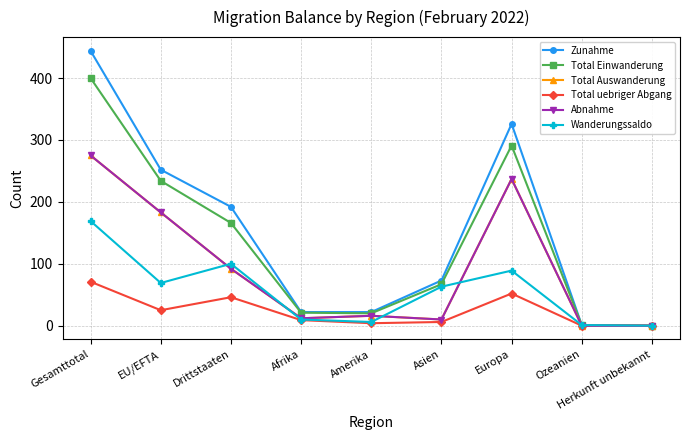

Which series has the widest spread of values?

Zunahme